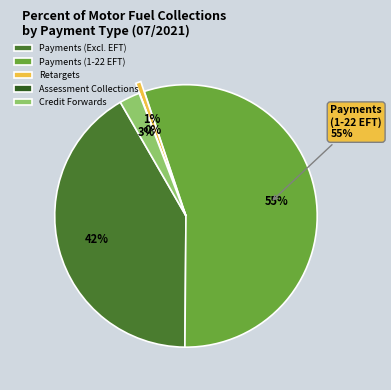

How much of the chart is everything except Assessment Collections?

100.0%